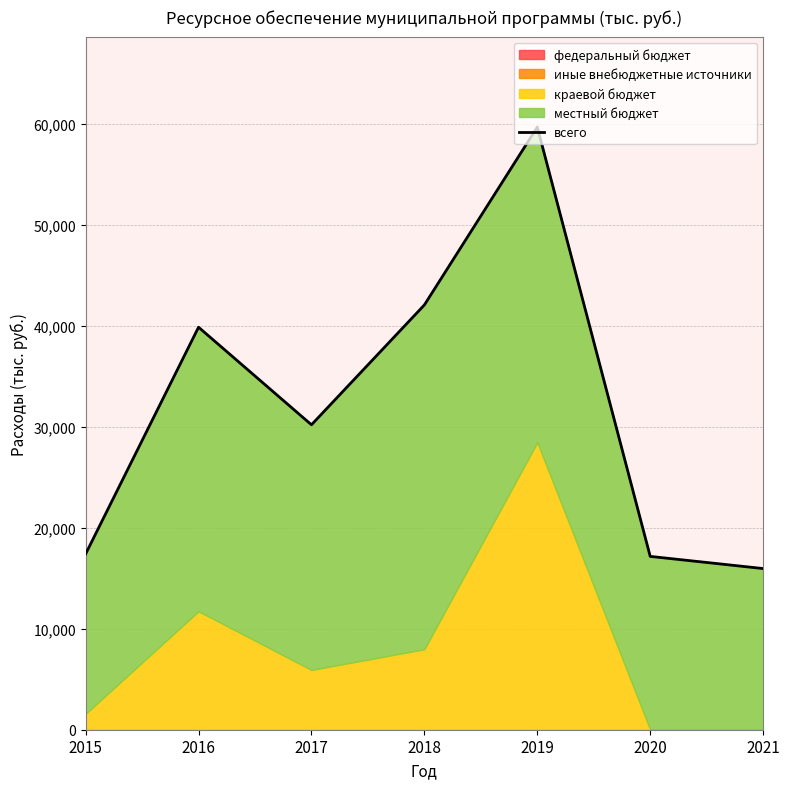

True or false: the data shows 59688.6 at 2019.

True